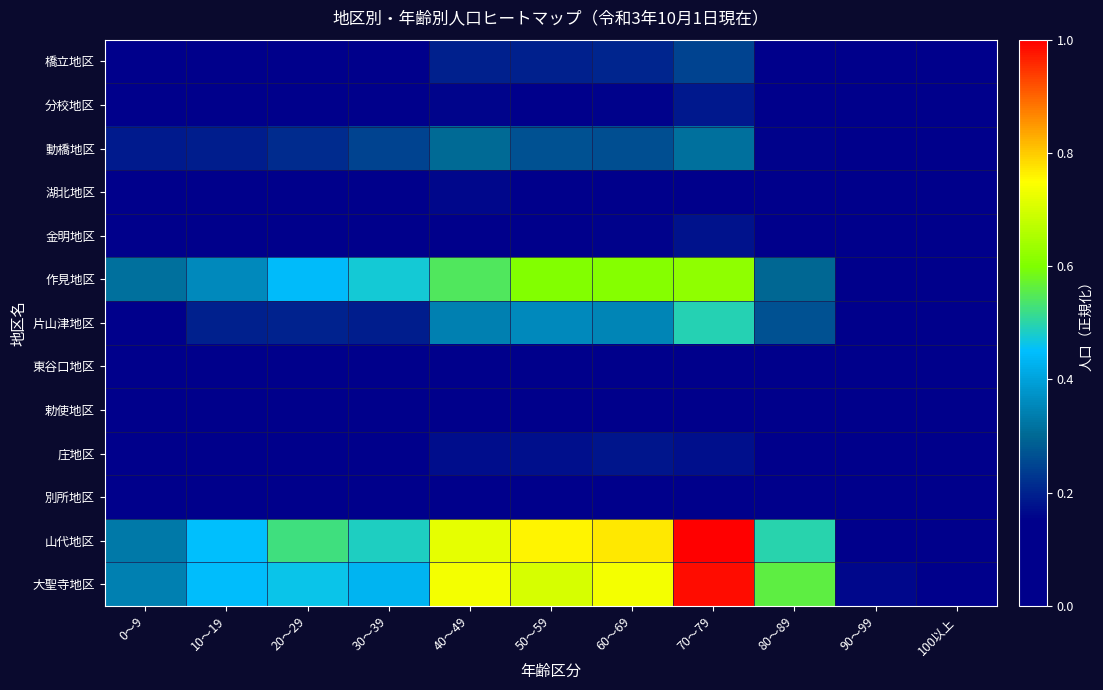

Reading right to left, extract all data points from this chart.

大聖寺地区: 100以上=0.0	90～99=0.2	80～89=0.6	70～79=1.0	60～69=0.7	50～59=0.7	40～49=0.7	30～39=0.4	20～29=0.5	10～19=0.4	0～9=0.3
山代地区: 100以上=0.0	90～99=0.1	80～89=0.5	70～79=1.0	60～69=0.8	50～59=0.8	40～49=0.7	30～39=0.5	20～29=0.5	10～19=0.5	0～9=0.3
別所地区: 100以上=0.0	90～99=0.0	80～89=0.1	70～79=0.1	60～69=0.1	50～59=0.1	40～49=0.1	30～39=0.1	20～29=0.1	10～19=0.1	0～9=0.0
庄地区: 100以上=0.0	90～99=0.0	80～89=0.1	70～79=0.2	60～69=0.2	50～59=0.2	40～49=0.2	30～39=0.1	20～29=0.1	10～19=0.1	0～9=0.1
勅使地区: 100以上=0.0	90～99=0.0	80～89=0.1	70～79=0.1	60～69=0.1	50～59=0.1	40～49=0.1	30～39=0.1	20～29=0.1	10～19=0.1	0～9=0.1
東谷口地区: 100以上=0.0	90～99=0.0	80～89=0.0	70～79=0.1	60～69=0.1	50～59=0.1	40～49=0.1	30～39=0.0	20～29=0.0	10～19=0.0	0～9=0.0
片山津地区: 100以上=0.0	90～99=0.1	80～89=0.3	70～79=0.5	60～69=0.4	50～59=0.4	40～49=0.3	30～39=0.2	20～29=0.2	10～19=0.2	0～9=0.2
作見地区: 100以上=0.0	90～99=0.1	80～89=0.3	70～79=0.6	60～69=0.6	50～59=0.6	40～49=0.5	30～39=0.5	20～29=0.4	10～19=0.4	0～9=0.3
金明地区: 100以上=0.0	90～99=0.0	80～89=0.1	70～79=0.2	60～69=0.2	50～59=0.1	40～49=0.1	30～39=0.1	20～29=0.1	10～19=0.1	0～9=0.1
湖北地区: 100以上=0.0	90～99=0.0	80～89=0.1	70～79=0.1	60～69=0.1	50～59=0.1	40～49=0.2	30～39=0.1	20～29=0.1	10～19=0.1	0～9=0.1
動橋地区: 100以上=0.0	90～99=0.0	80～89=0.2	70～79=0.3	60～69=0.3	50～59=0.3	40～49=0.3	30～39=0.2	20～29=0.2	10～19=0.2	0～9=0.2
分校地区: 100以上=0.0	90～99=0.0	80～89=0.1	70～79=0.2	60～69=0.2	50～59=0.2	40～49=0.2	30～39=0.1	20～29=0.1	10～19=0.1	0～9=0.1
橋立地区: 100以上=0.0	90～99=0.1	80～89=0.1	70～79=0.2	60～69=0.2	50～59=0.2	40～49=0.2	30～39=0.1	20～29=0.1	10～19=0.1	0～9=0.1